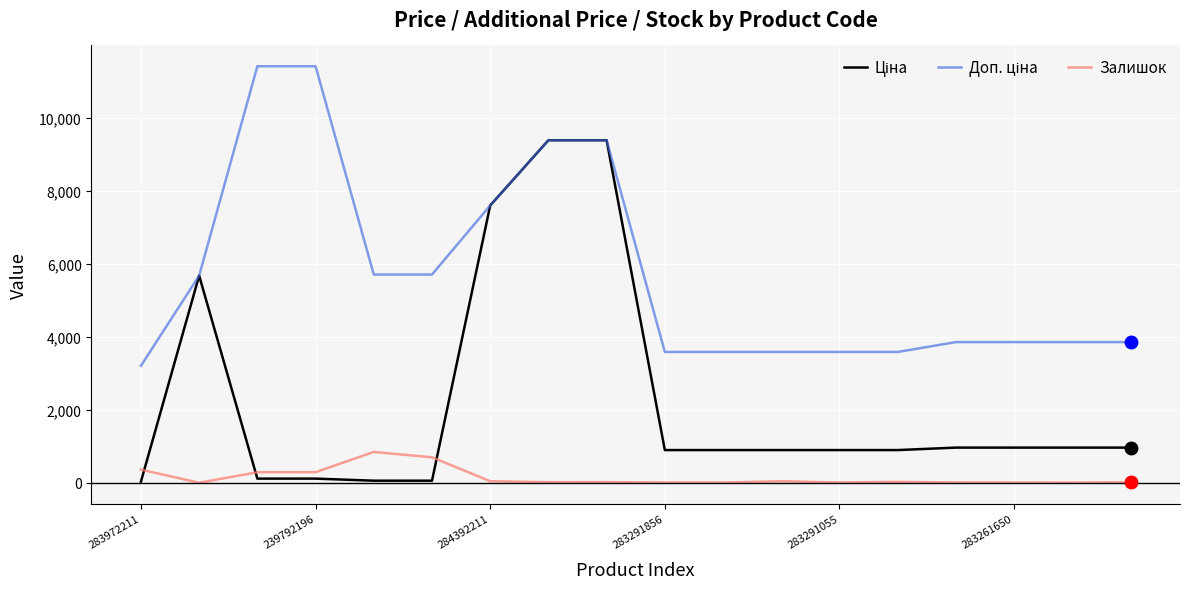

What is the average value of the Доп. ціна series?

5711.5